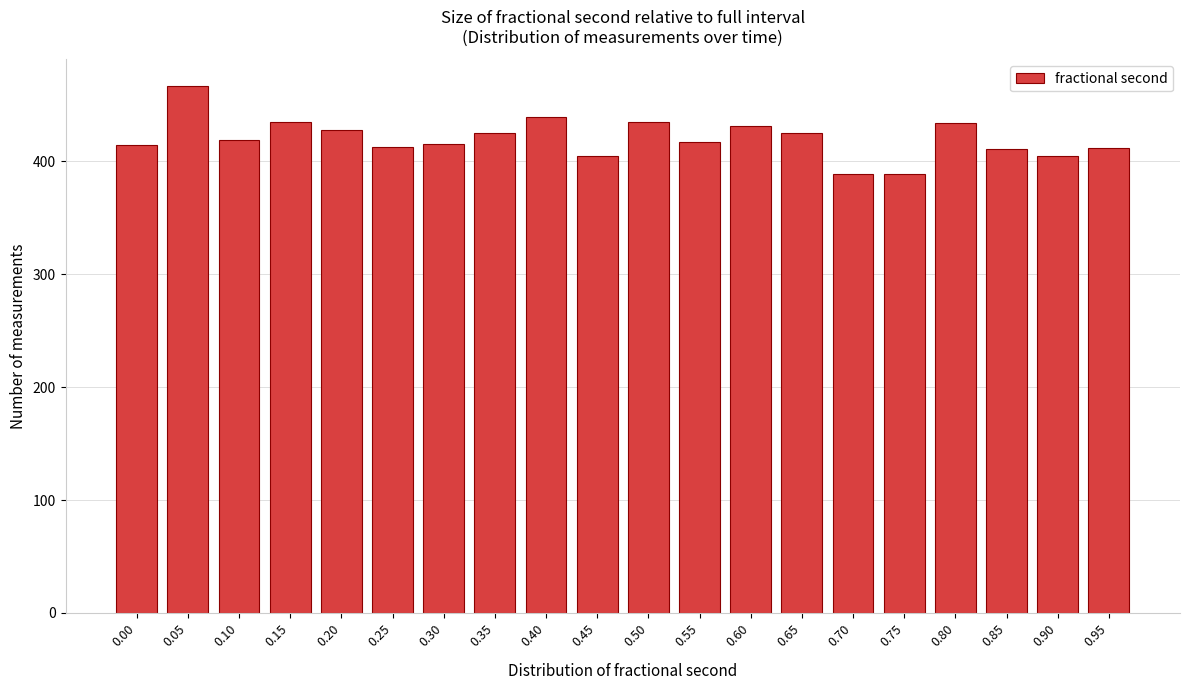

The value at 0.55 is 623. True or false?

False